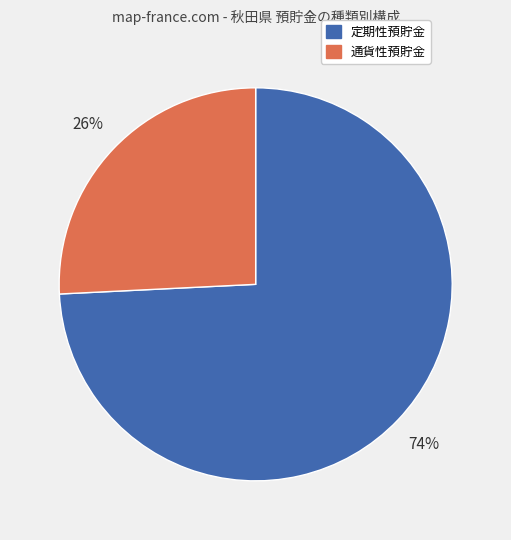

Does any single category account for the majority?

Yes